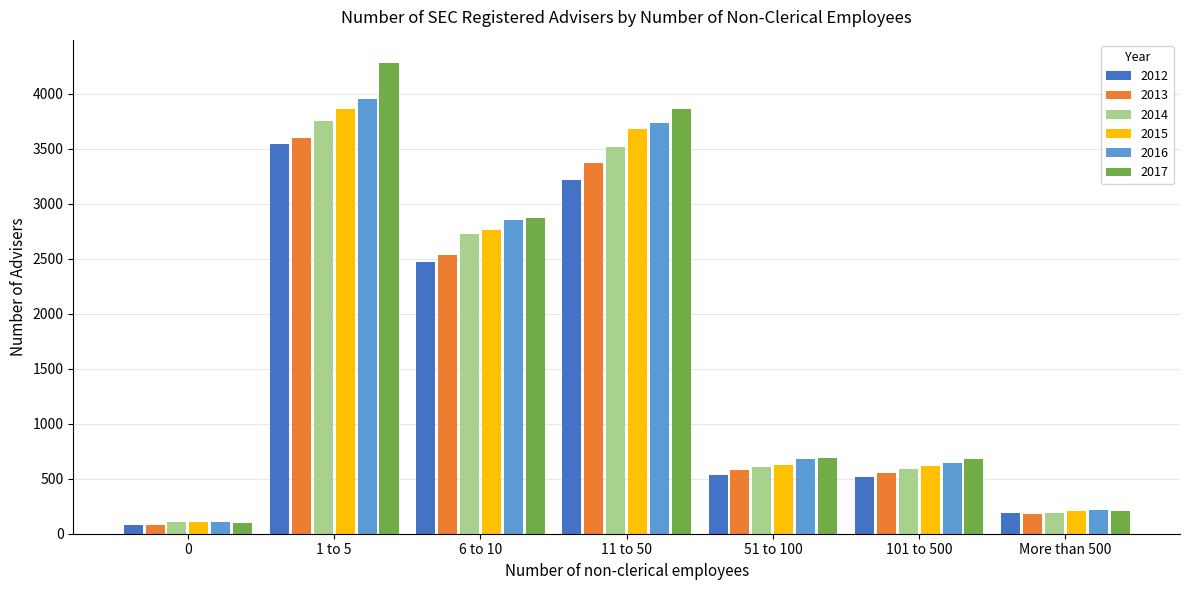

The value of 2013 at 6 to 10 is 2536. True or false?

True